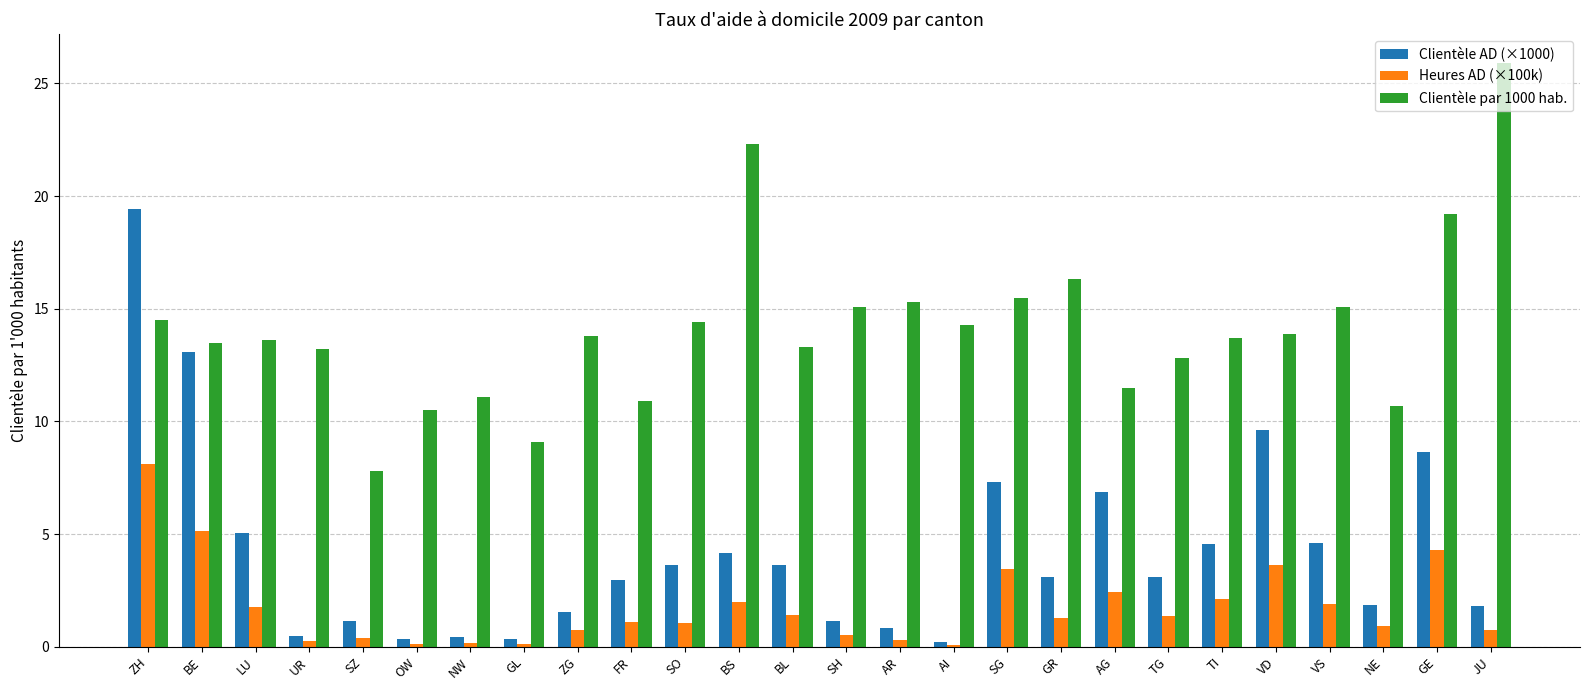

Are the bars horizontal?

No